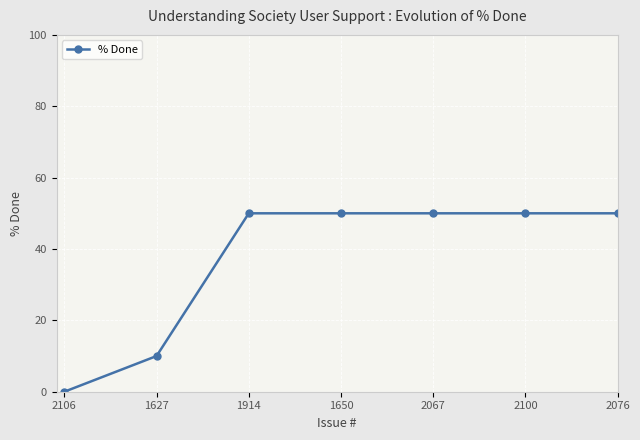

The chart shows a value of 50 at 2067. True or false?

True